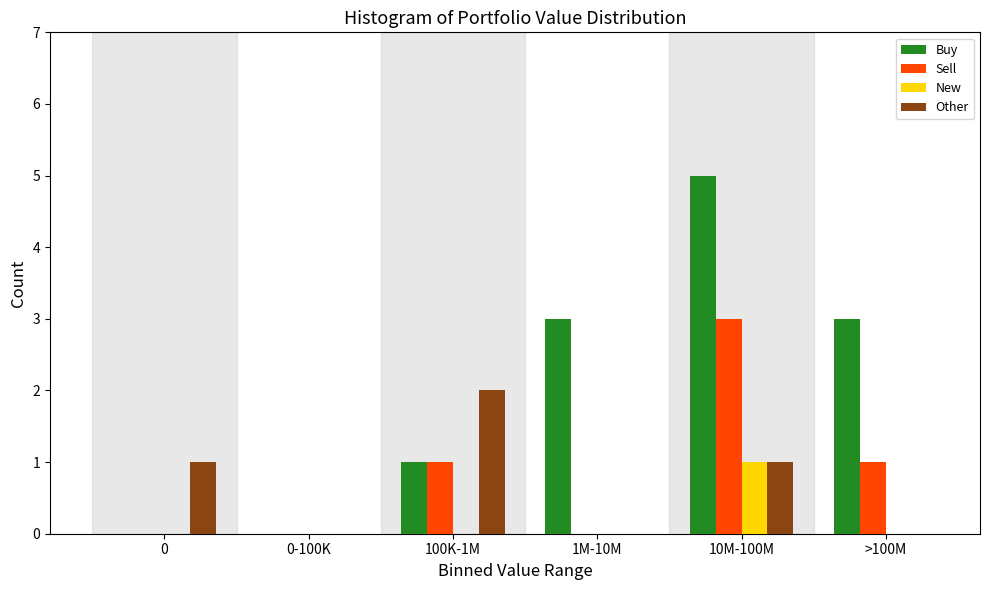

Reading left to right, extract all data points from this chart.

Buy: 0=0	0-100K=0	100K-1M=1	1M-10M=3	10M-100M=5	>100M=3
Sell: 0=0	0-100K=0	100K-1M=1	1M-10M=0	10M-100M=3	>100M=1
New: 0=0	0-100K=0	100K-1M=0	1M-10M=0	10M-100M=1	>100M=0
Other: 0=1	0-100K=0	100K-1M=2	1M-10M=0	10M-100M=1	>100M=0